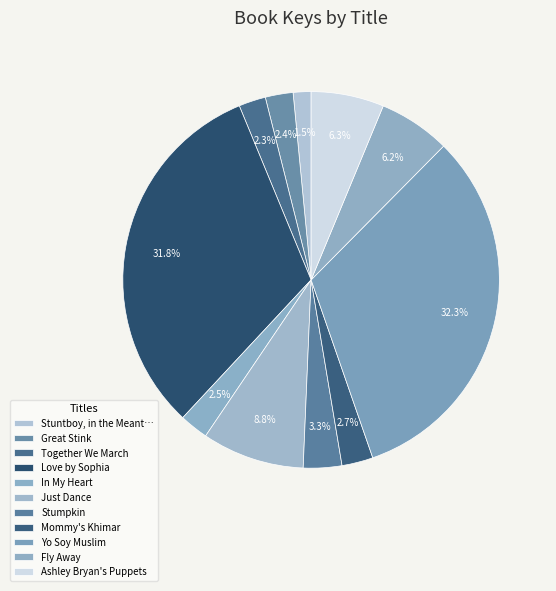

Does Stumpkin account for over 50% of the chart?

No